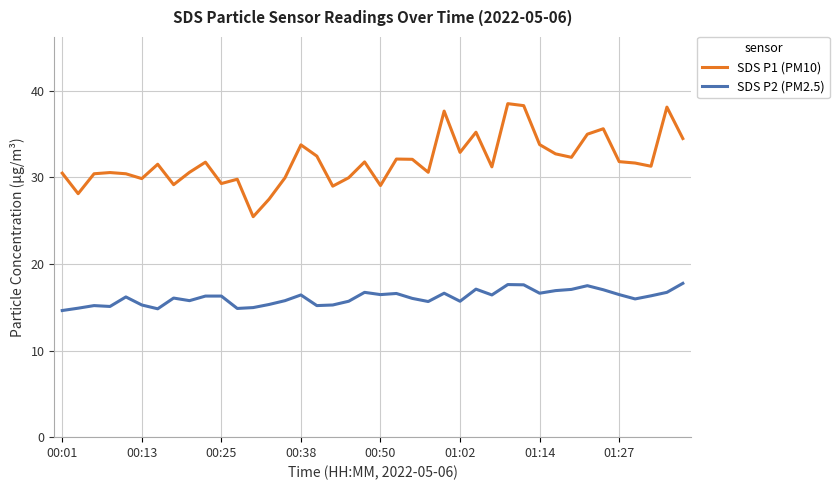

Which series has the largest total across all categories?

SDS P1 (PM10)